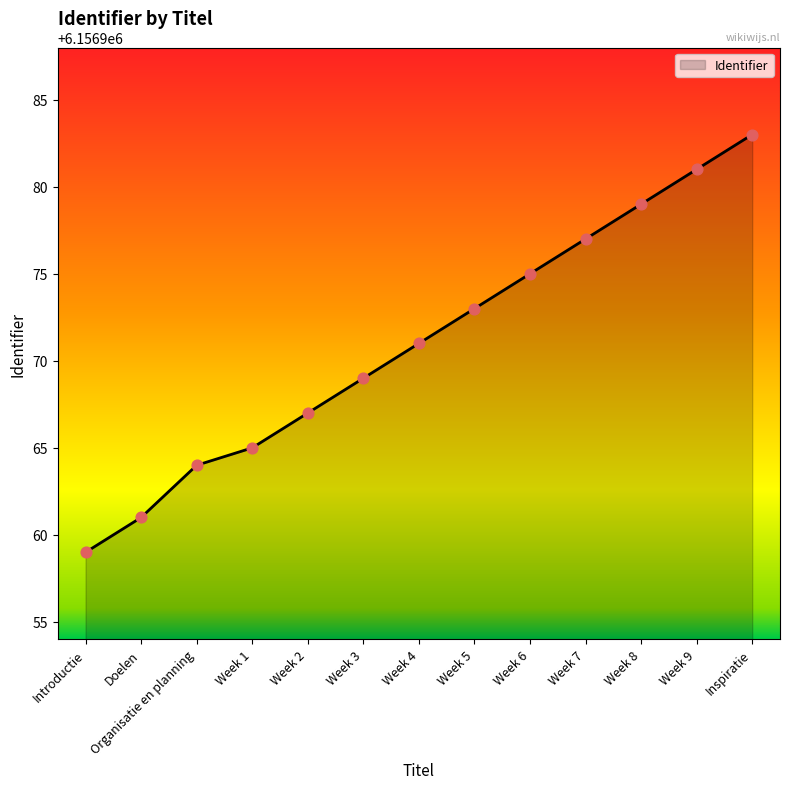

Between Organisatie en planning and Week 1, which is larger?

Week 1